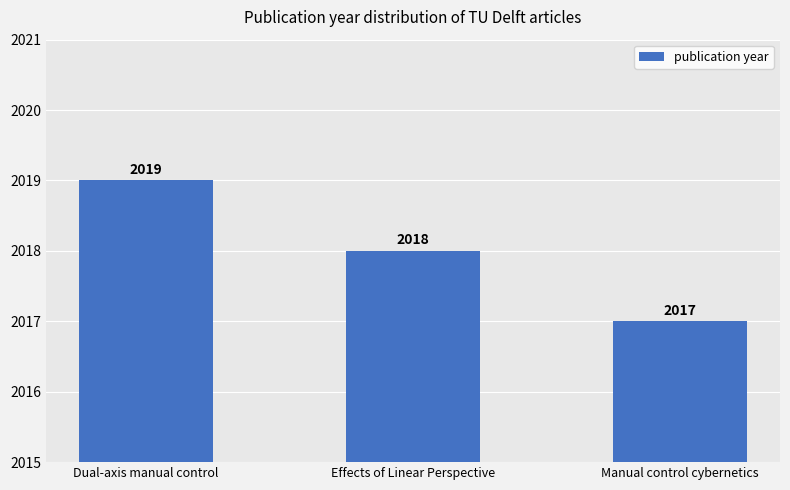

What is the difference between the values at Effects of Linear Perspective and Manual control cybernetics?

1